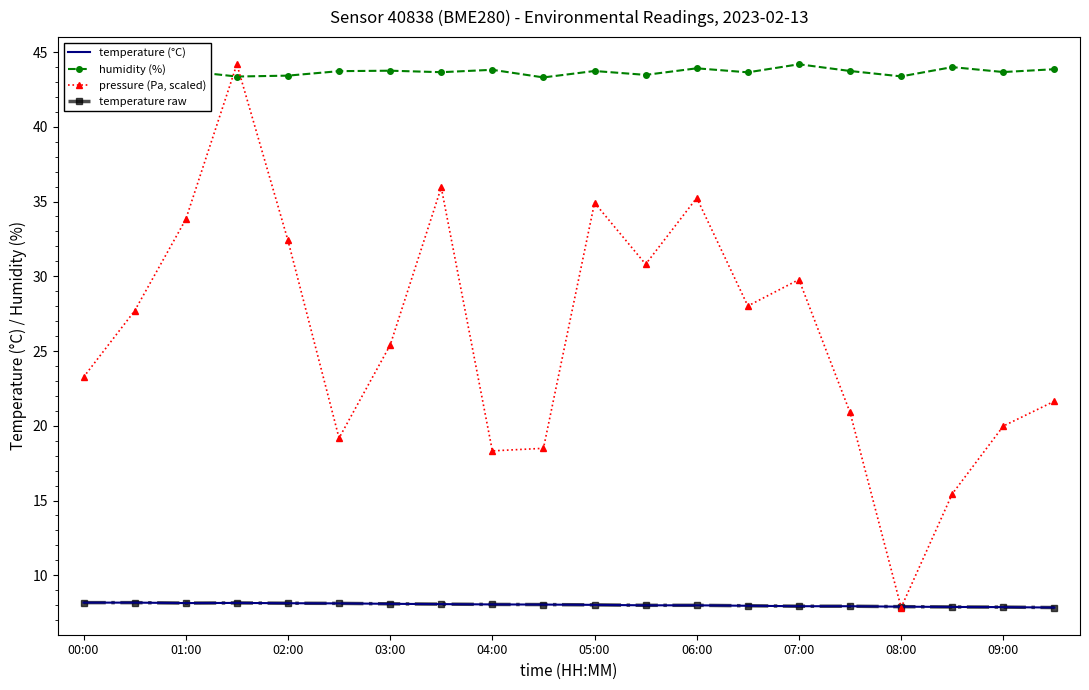

What is the average value of the temperature (°C) series?

8.0